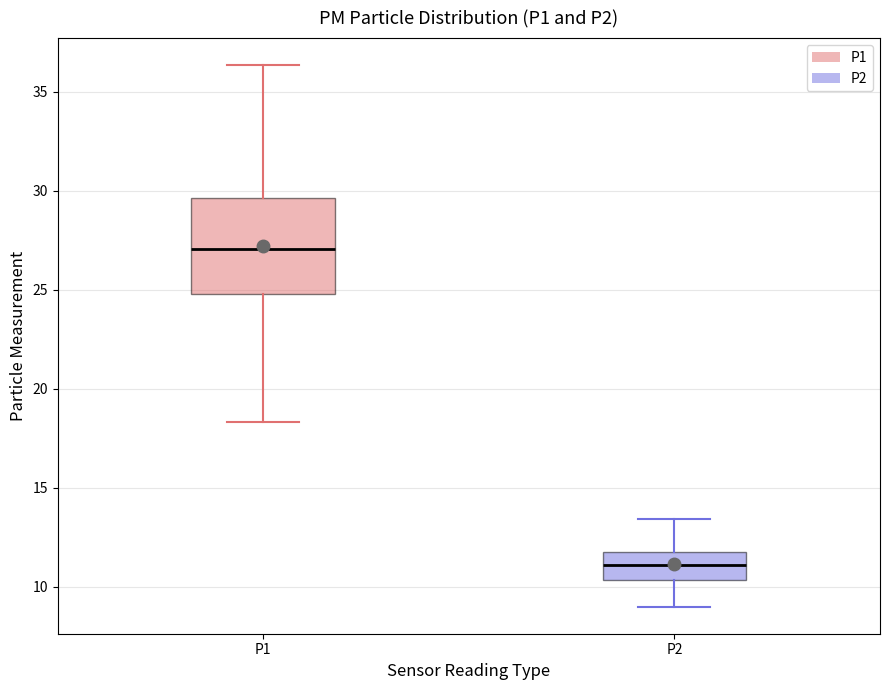

Which box's median line is the lowest?

P2